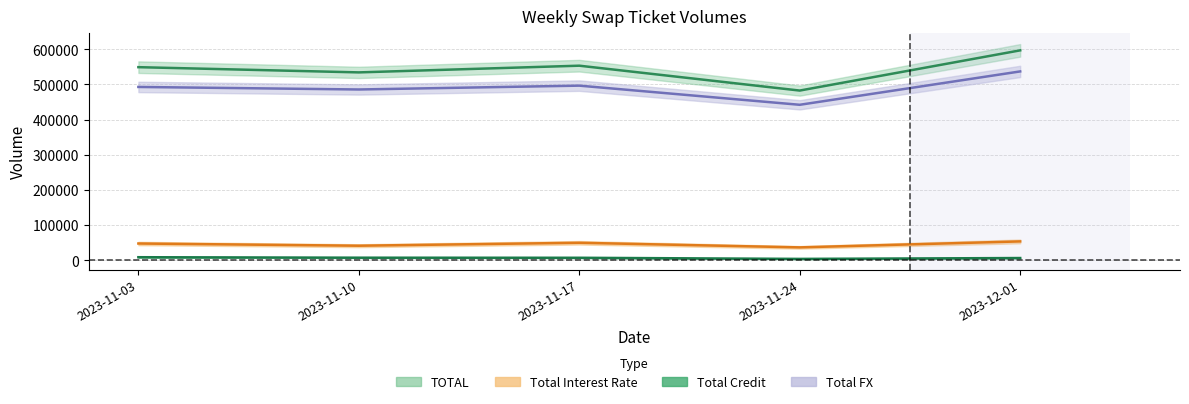

Is the value of Total Interest Rate at 2023-11-17 greater than the value of Total FX at 2023-12-01?

No